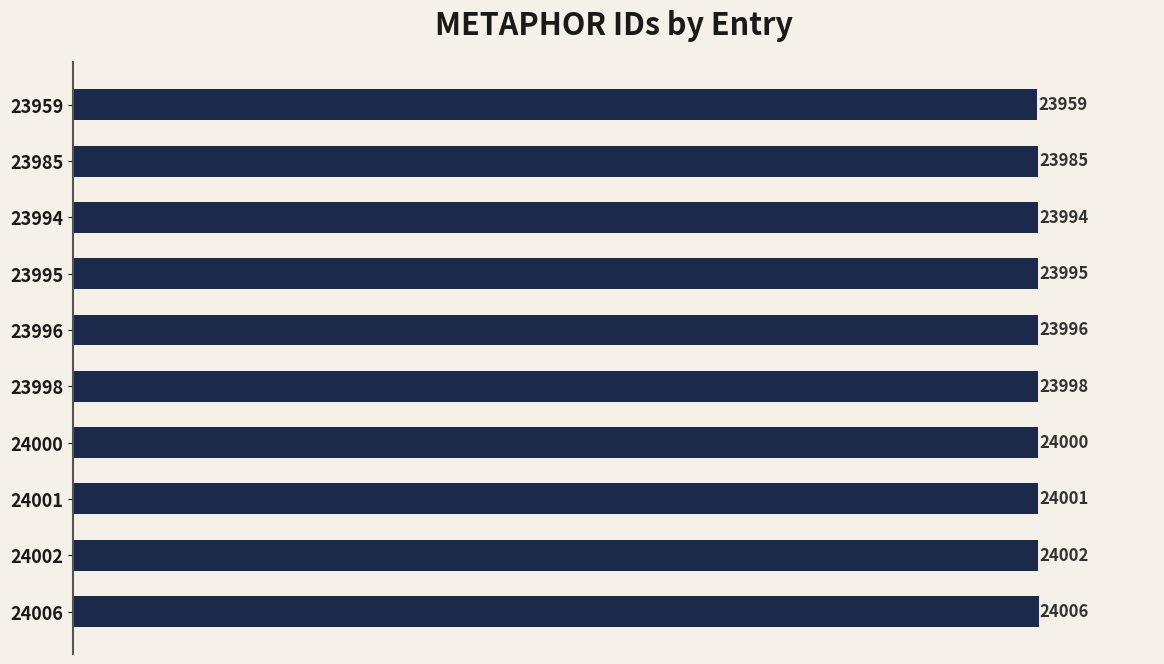

Which label corresponds to the smallest value in the chart?

23959